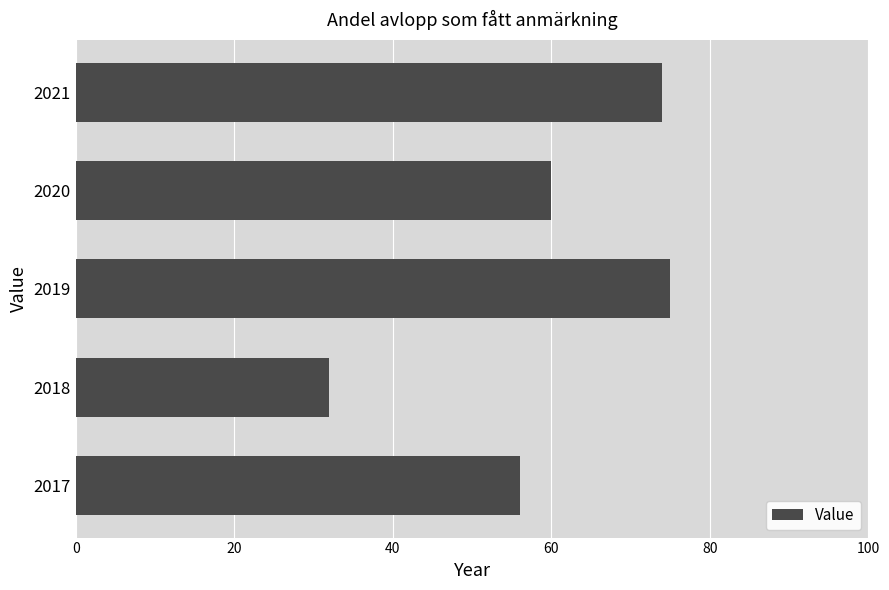

Read the value at 2018.

32